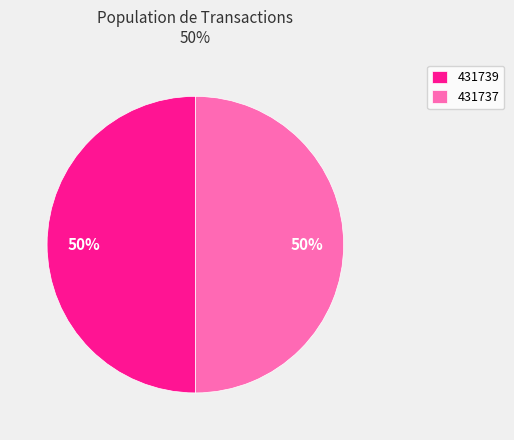

What is the ratio of the value at 431739 to the value at 431737?

1.0